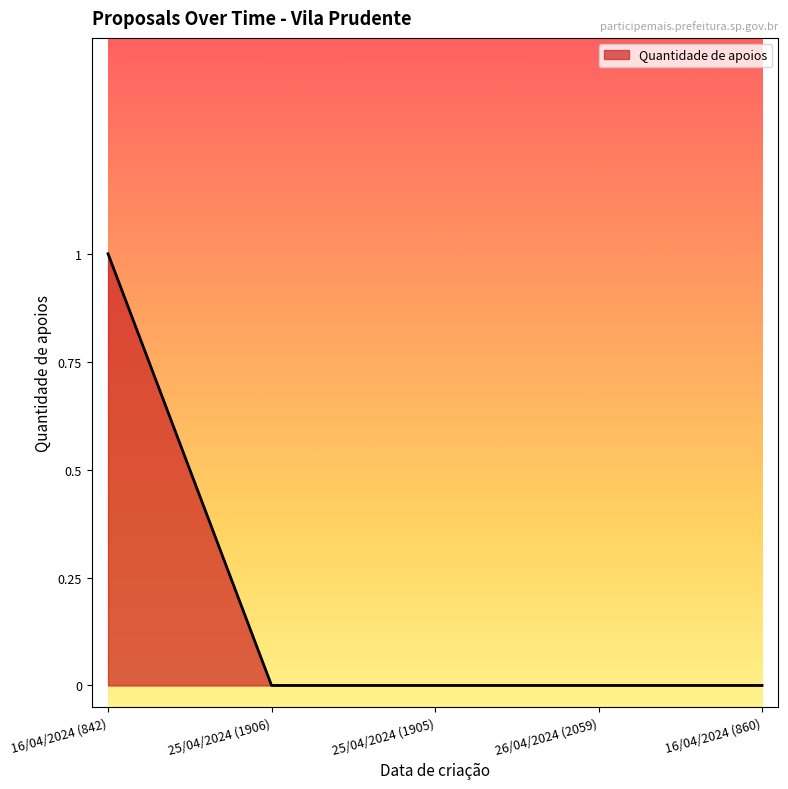

True or false: the data shows 0 at 25/04/2024 (1906).

True